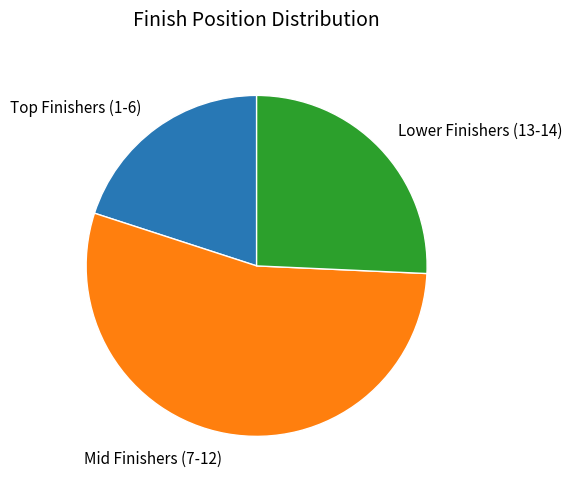

What is the majority slice?

Mid Finishers (7-12)